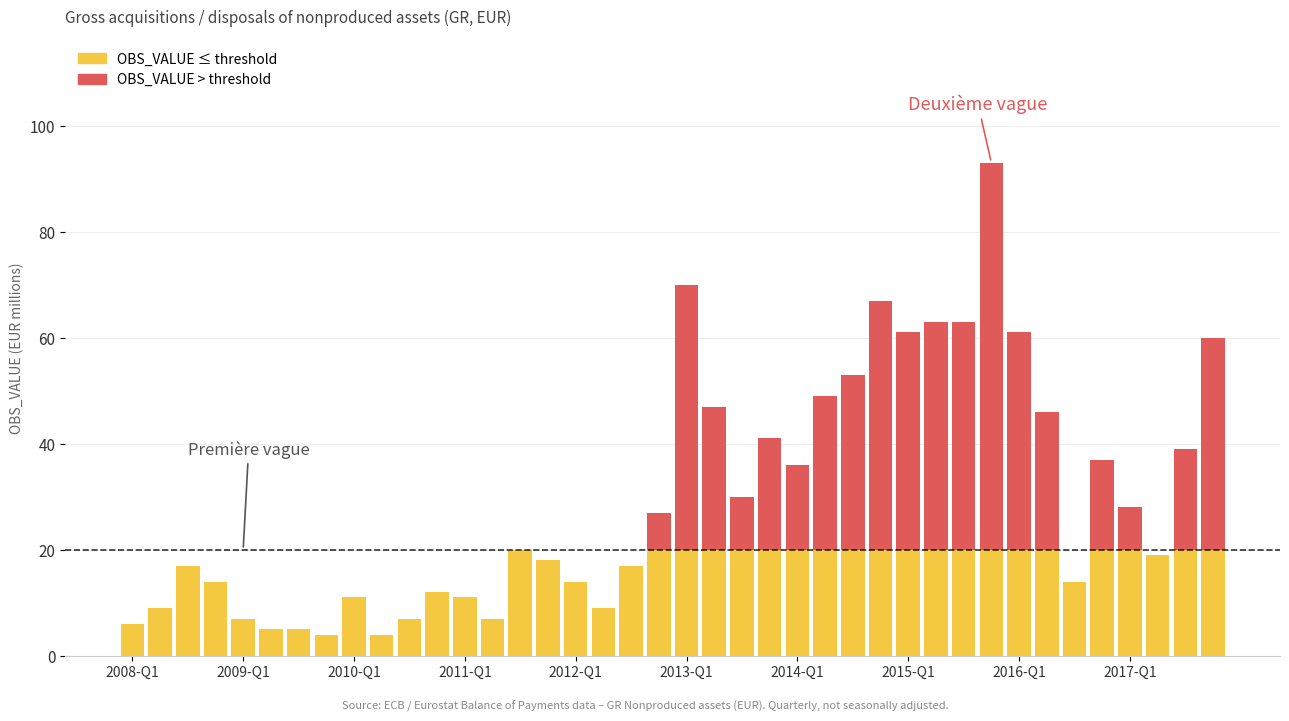

Are the bars grouped side by side (vs. stacked)?

No